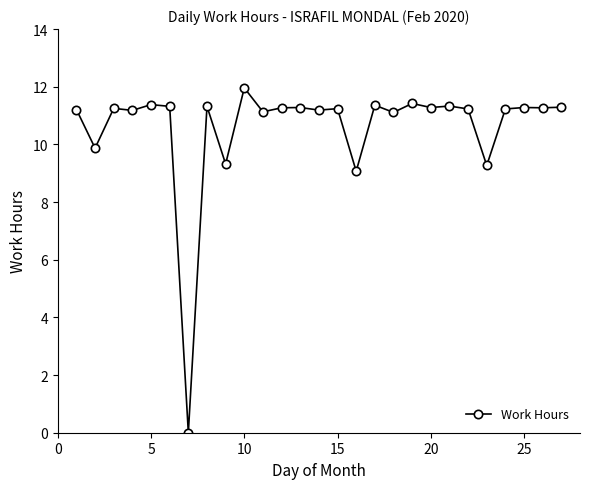

What is the value of the 8th point from the left?

11.3